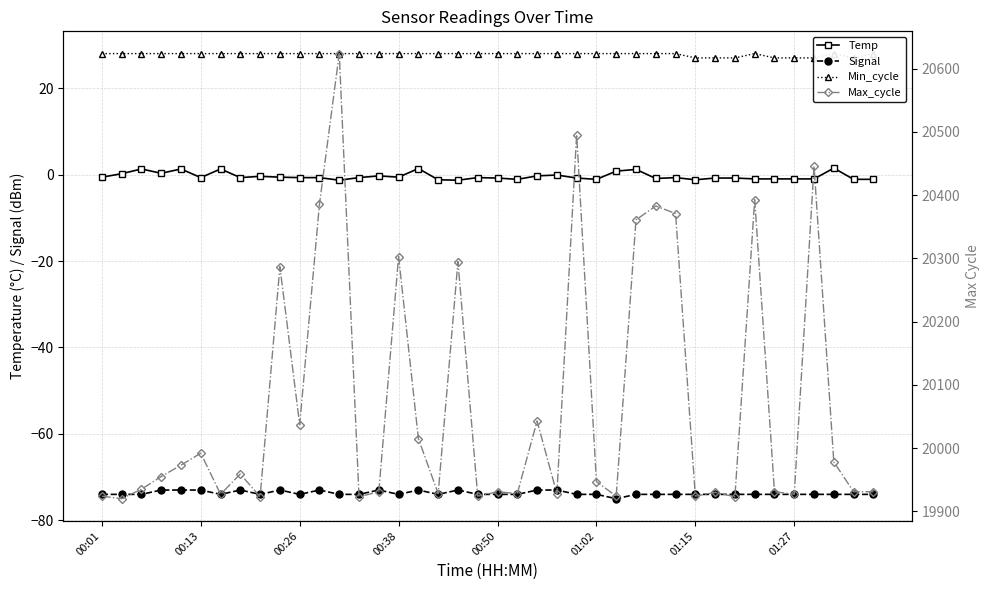

Rank the series by their maximum value, from highest to lowest.

Max_cycle, Min_cycle, Temp, Signal